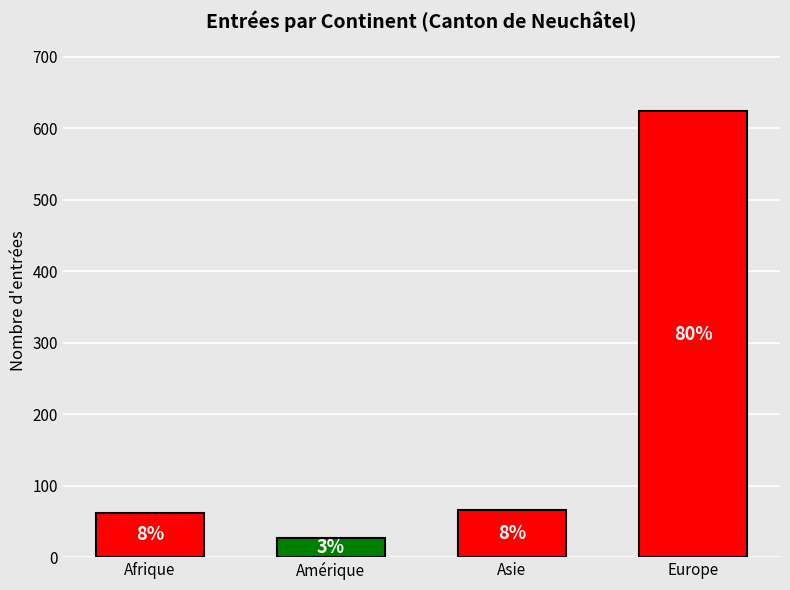

At which category does the chart reach its minimum across all series?

Amérique